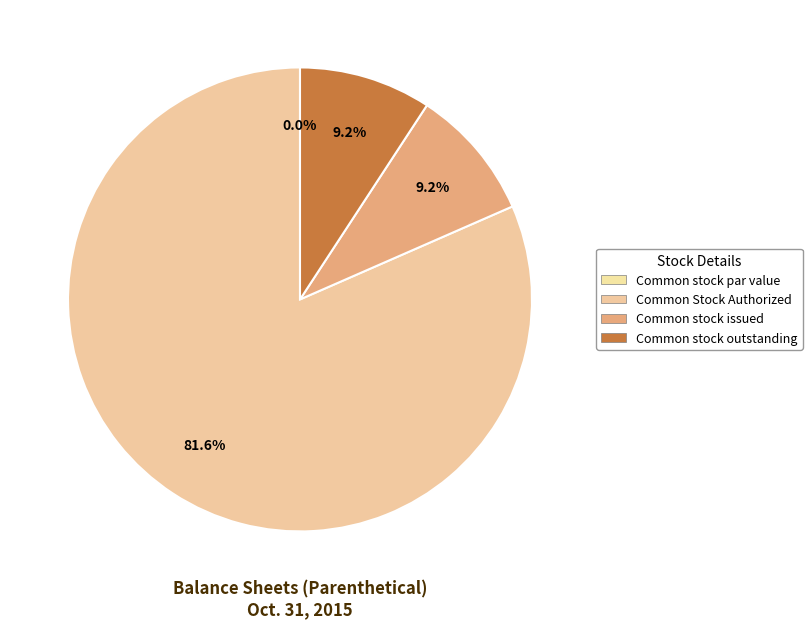

Does Common Stock Authorized account for over 50% of the chart?

Yes